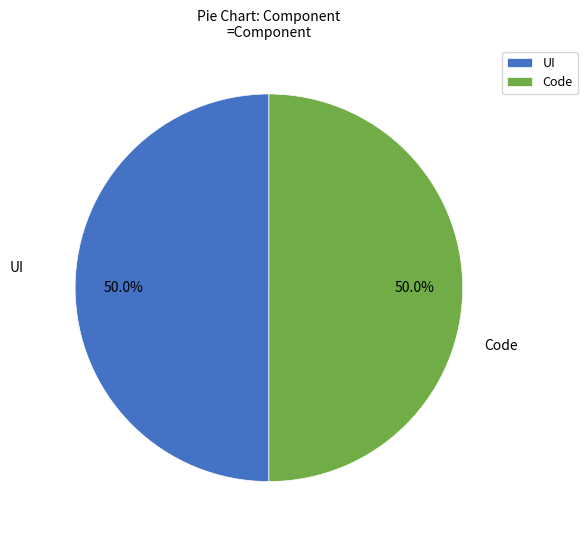

Combined, do UI and Code account for over 50%?

Yes